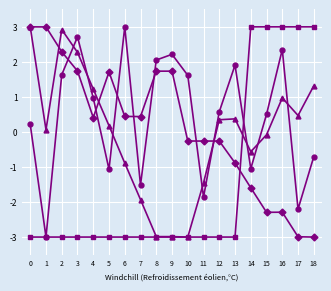

What is the maximum value shown in the chart?

3.0